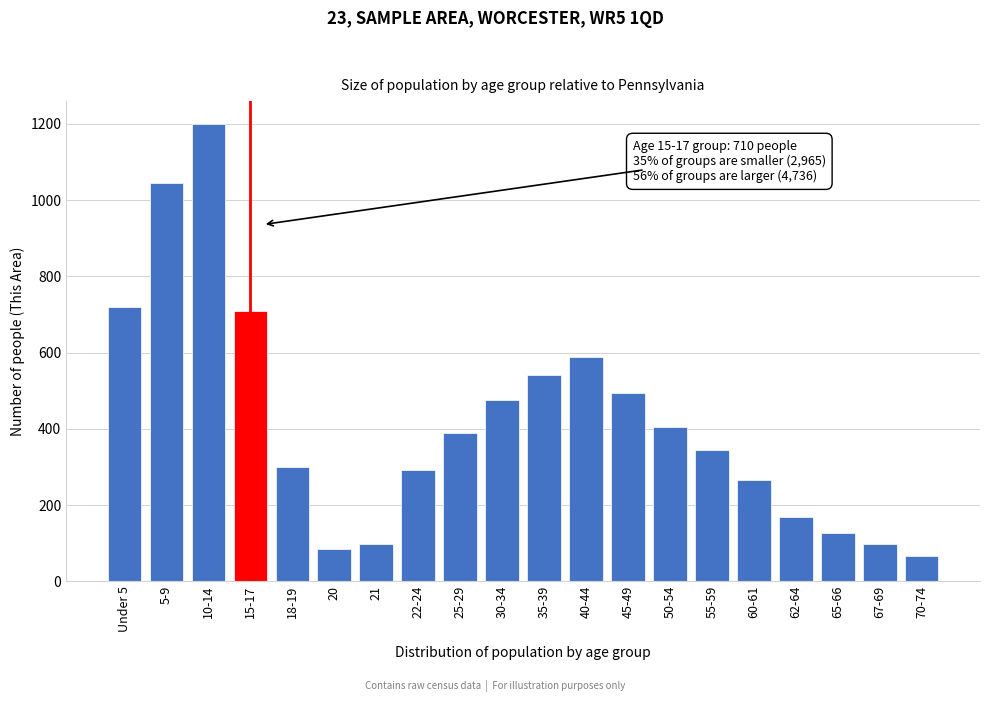

What is the sum of the values at 50-54 and 15-17?

1114